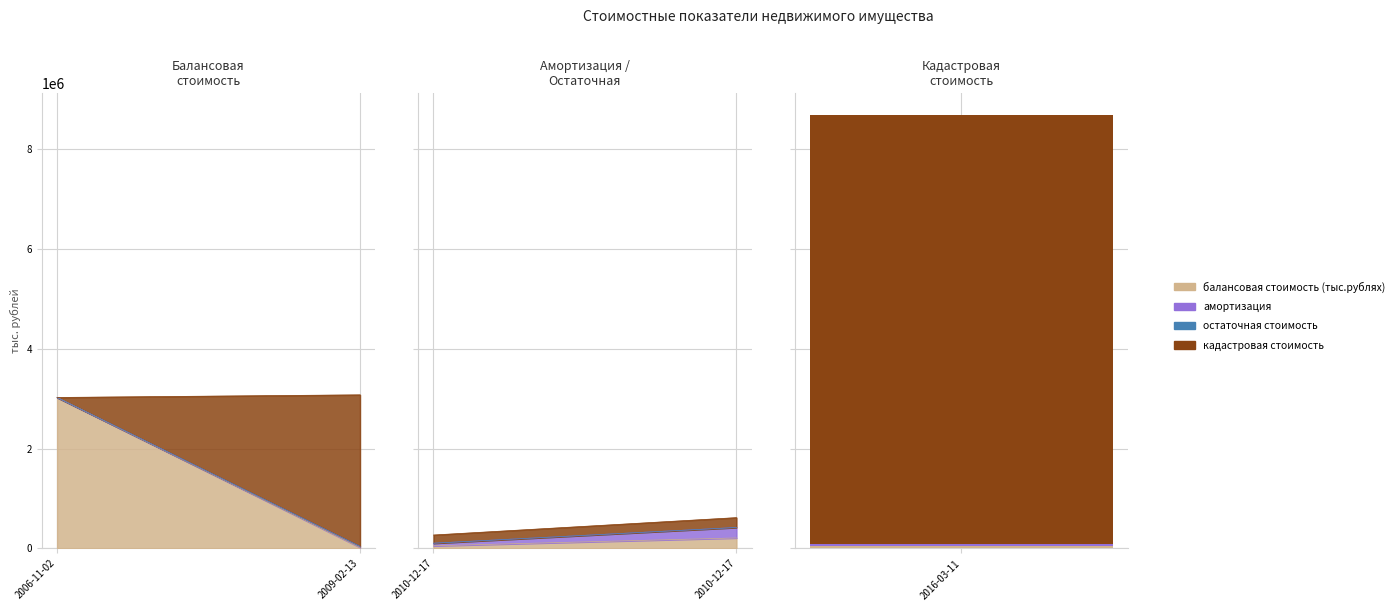

How many values in амортизация are above zero?

4